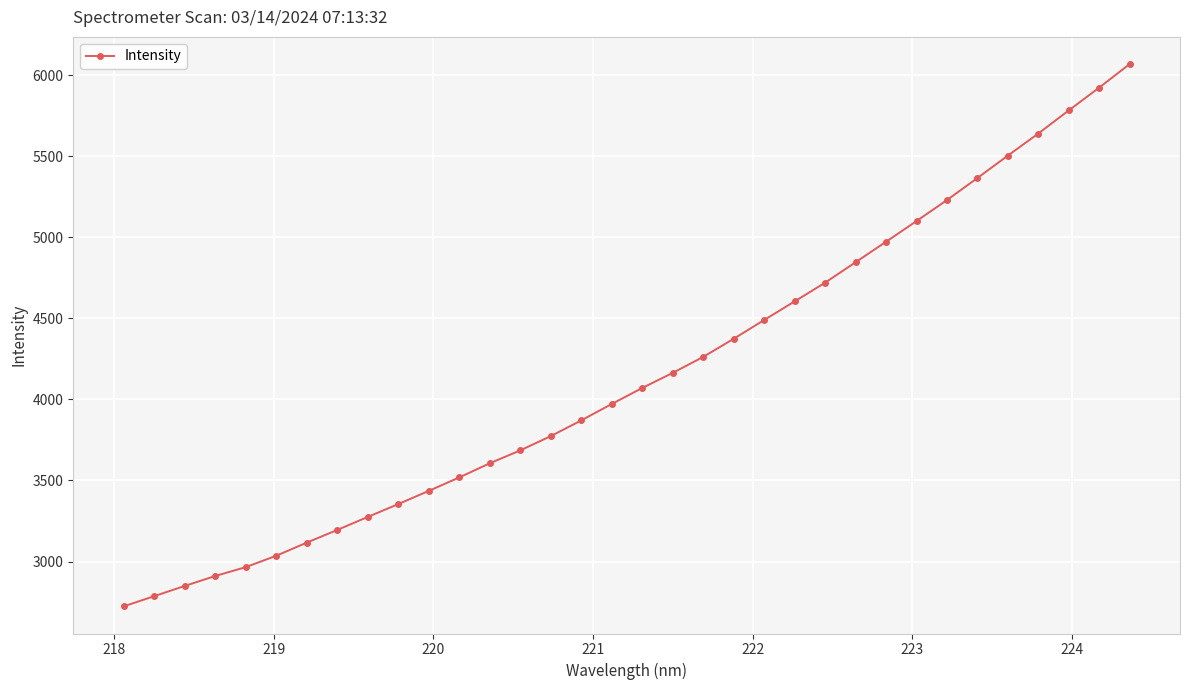

True or false: there are more than 2 points higher than both neighbors.

False